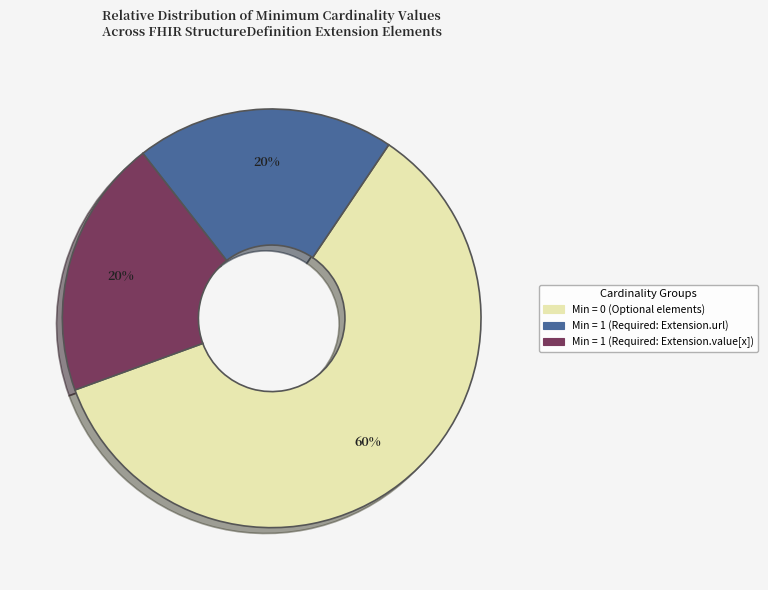

To the nearest percent, what is the difference between the largest and smallest slice percentages?

40%